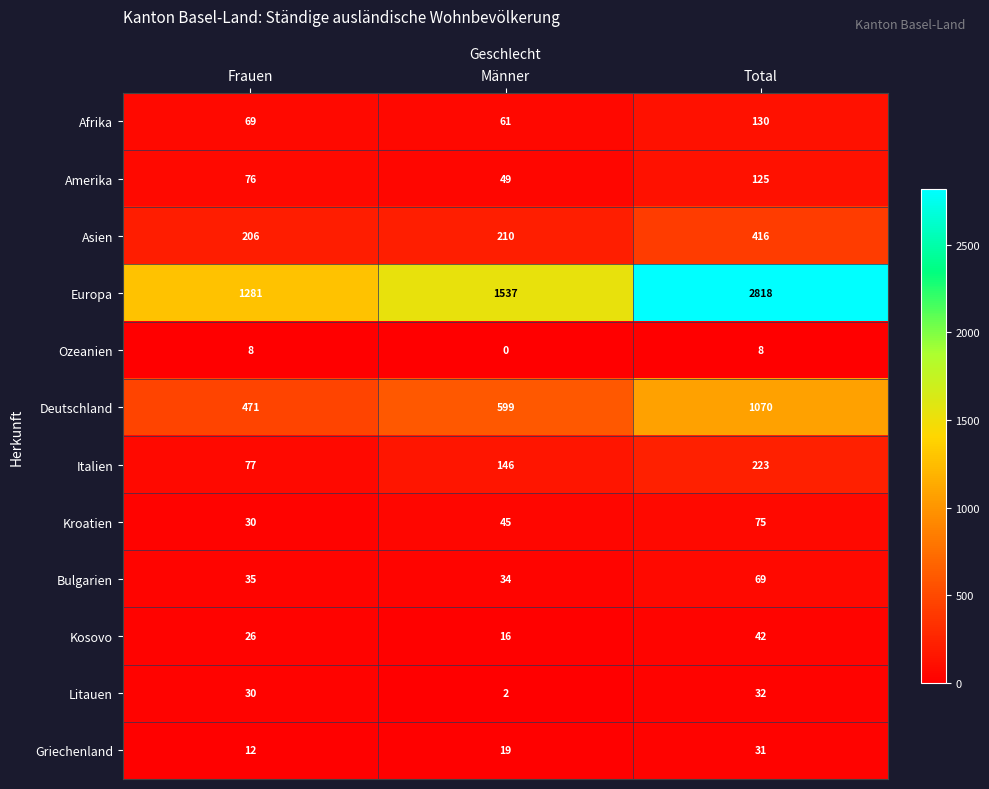

Which series changed the most between Frauen and Männer?

Europa